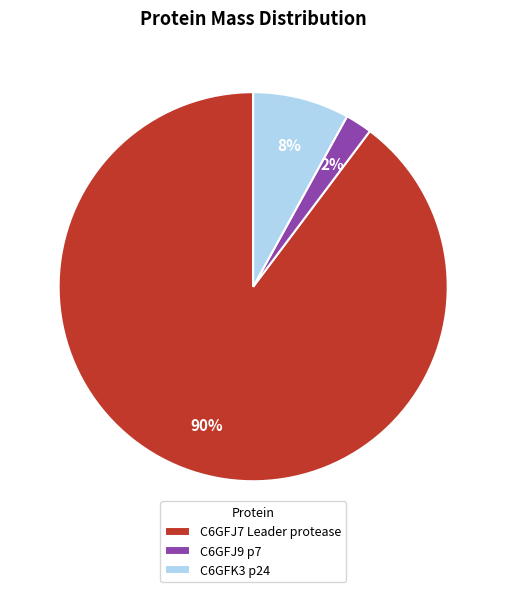

To the nearest percent, what is the difference between the largest and smallest slice percentages?

88%